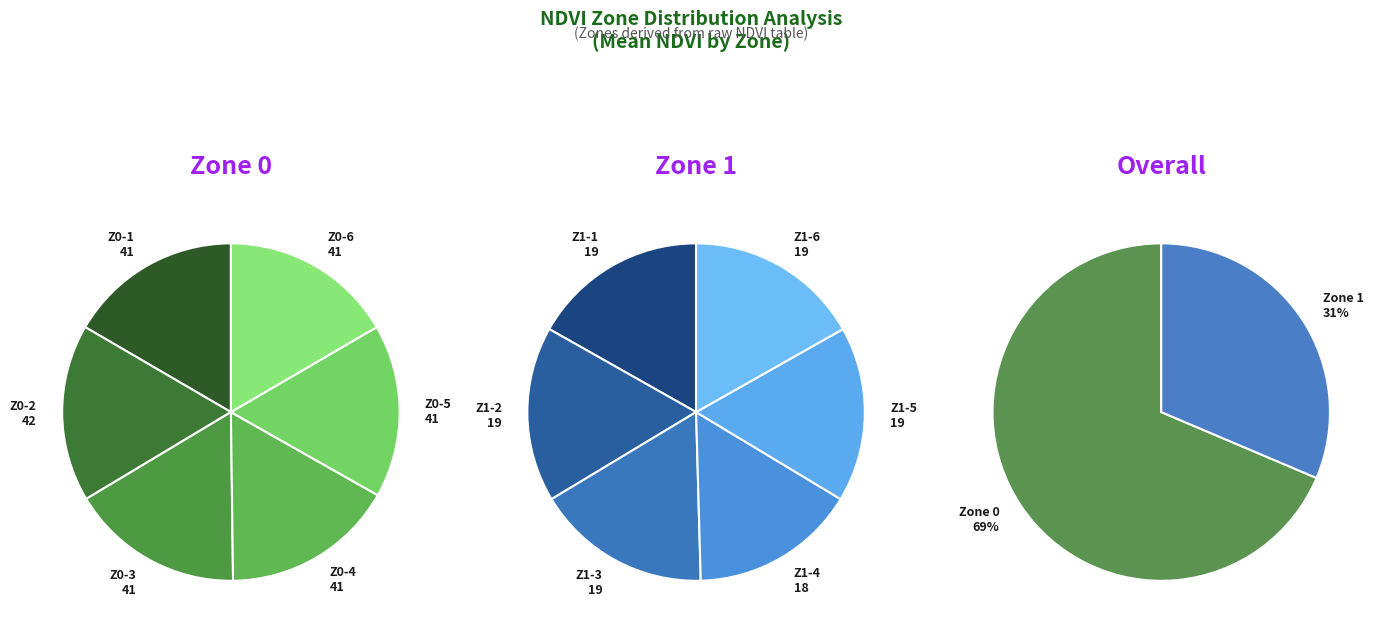

To the nearest percent, what is the average slice percentage?

50%